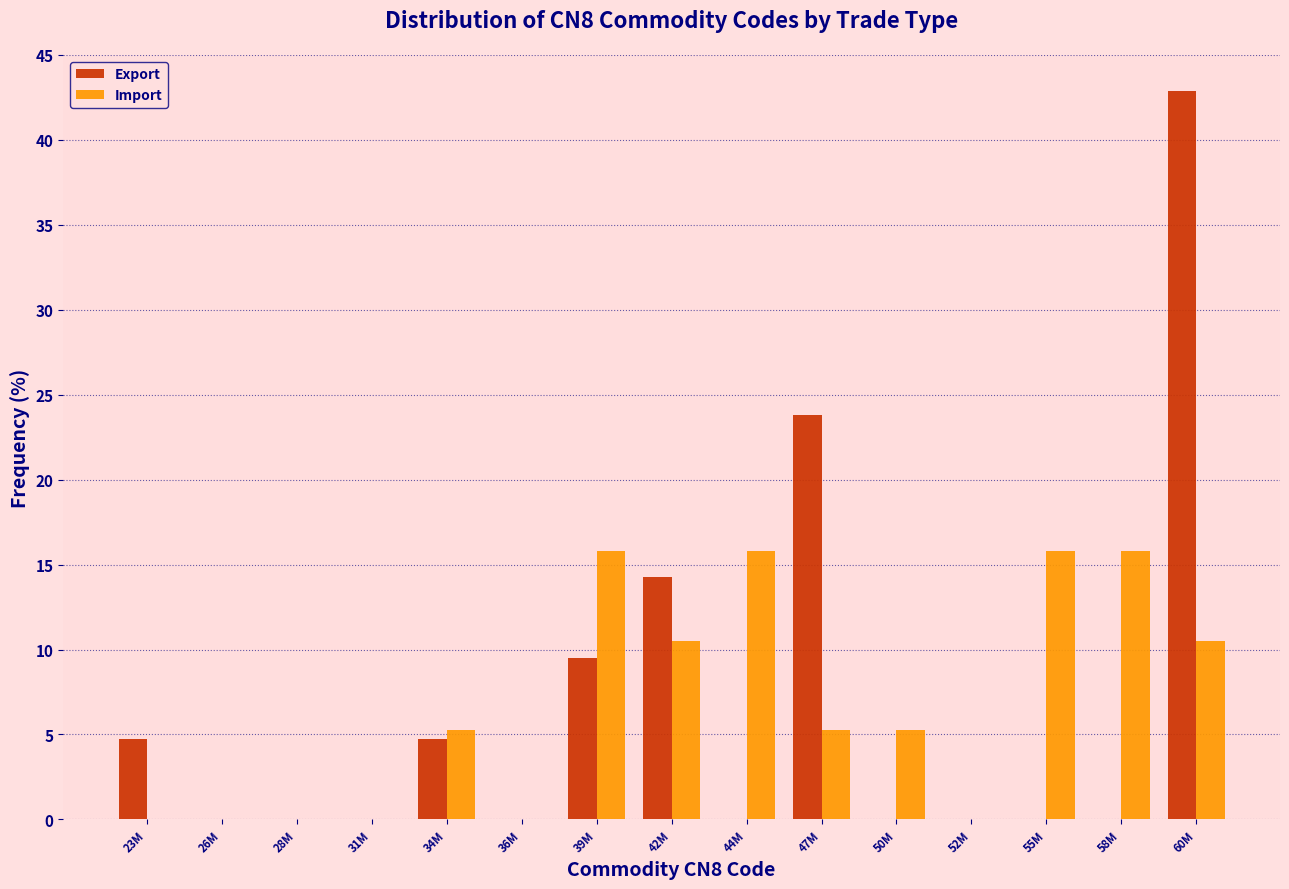

Reading left to right, list all the values displayed in this chart.

Export: 23M=4.8	26M=0.0	28M=0.0	31M=0.0	34M=4.8	36M=0.0	39M=9.5	42M=14.3	44M=0.0	47M=23.8	50M=0.0	52M=0.0	55M=0.0	58M=0.0	60M=42.9
Import: 23M=0.0	26M=0.0	28M=0.0	31M=0.0	34M=5.3	36M=0.0	39M=15.8	42M=10.5	44M=15.8	47M=5.3	50M=5.3	52M=0.0	55M=15.8	58M=15.8	60M=10.5